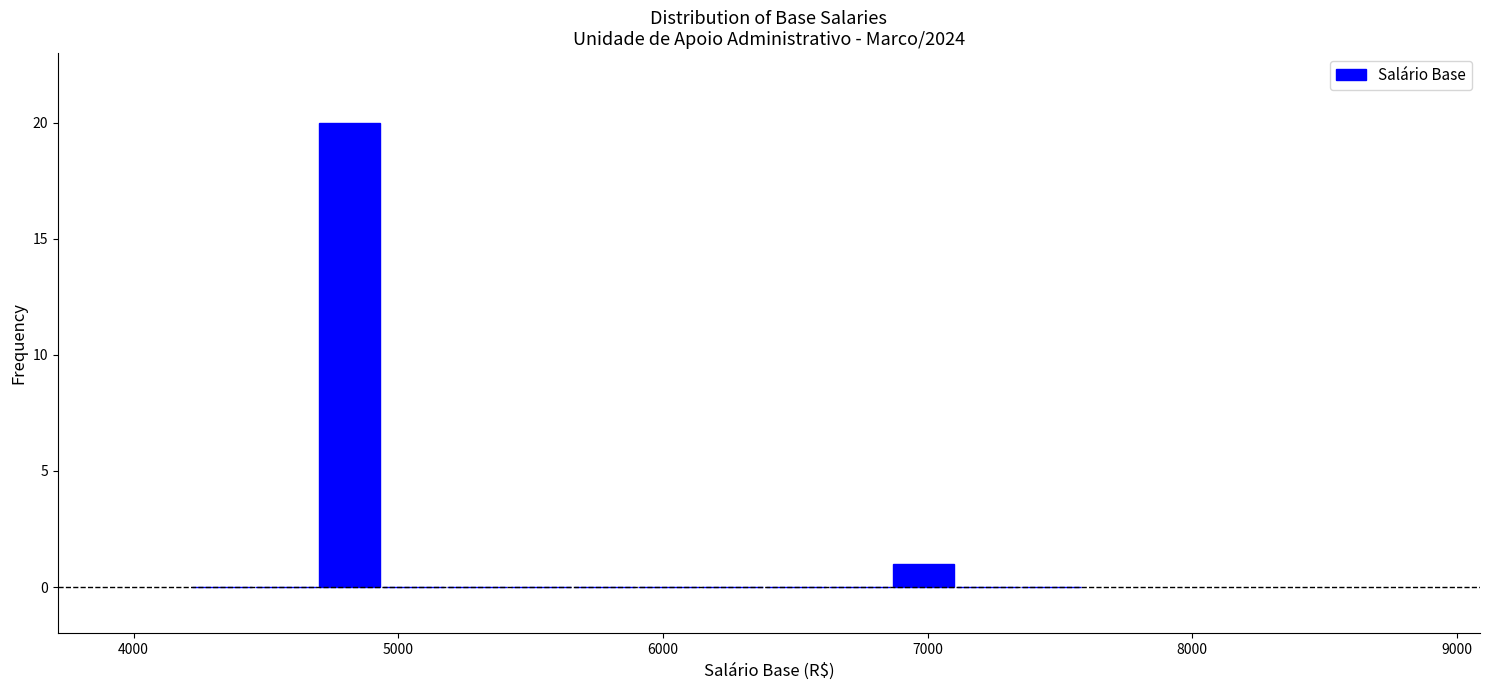

Around what value on the x-axis is the tallest bar? Give the approximate position of its centre, as read against the axis.

4800